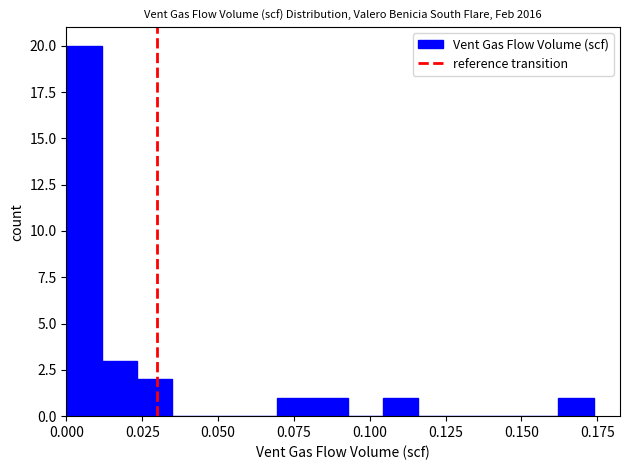

Around what value on the x-axis is the tallest bar? Give the approximate position of its centre, as read against the axis.

0.005